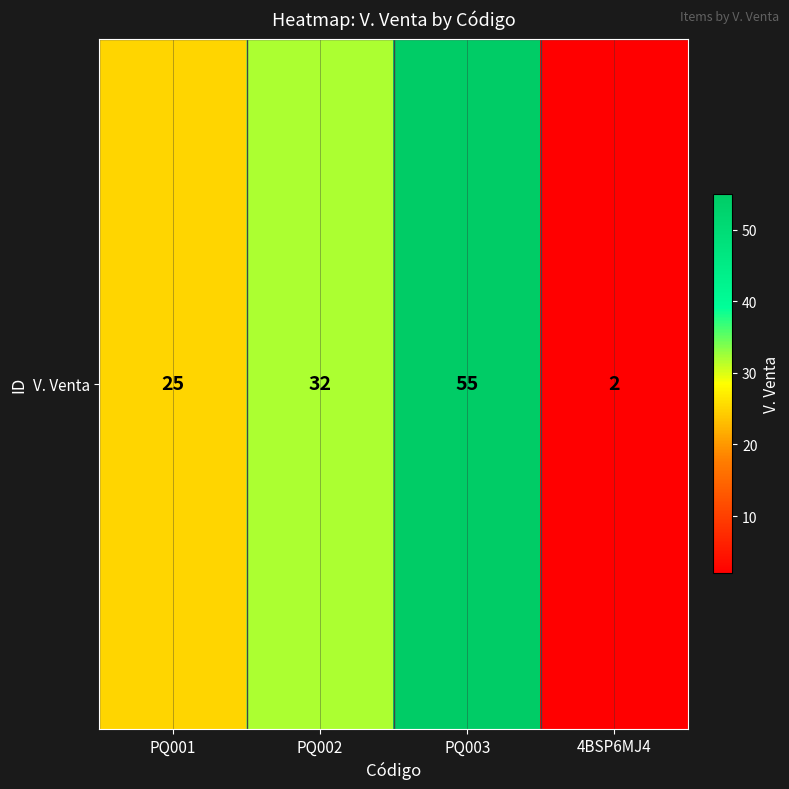

Approximately how many times larger is the value at PQ003 compared to PQ001?

2.2